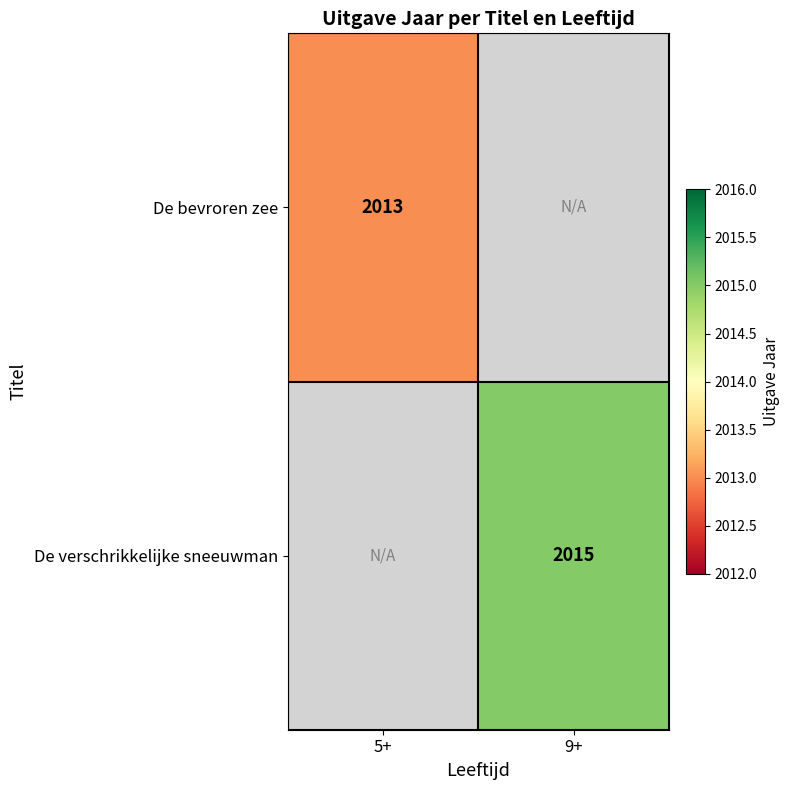

True or false: De verschrikkelijke sneeuwman has a value of 2982 at 9+.

False